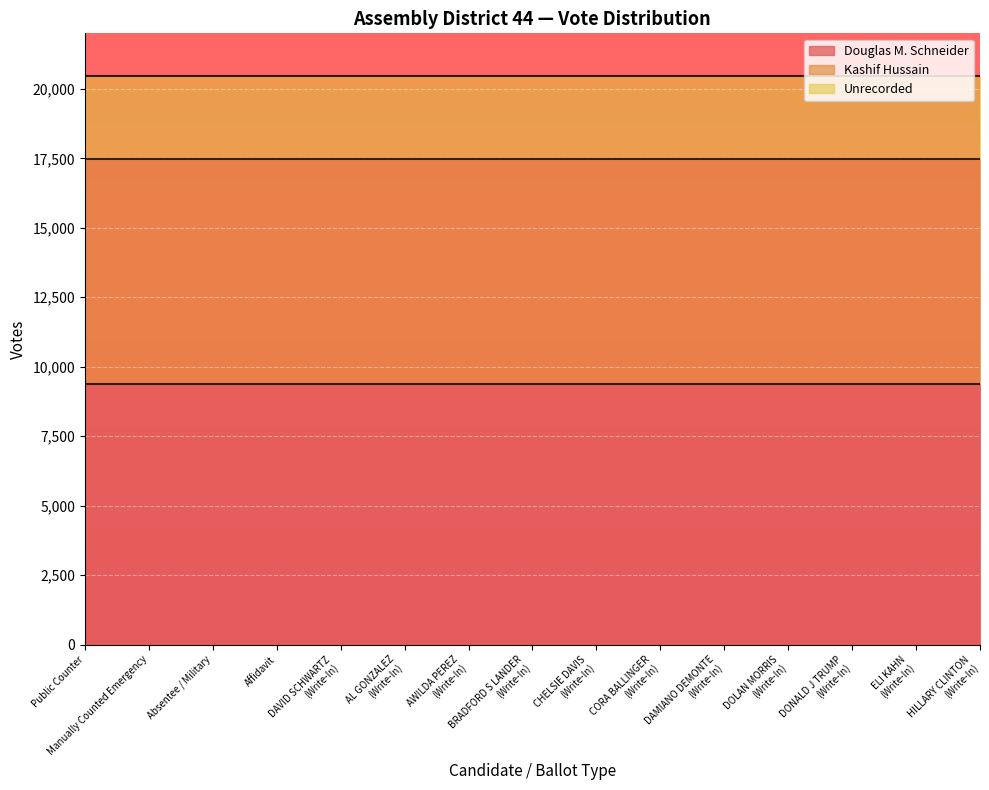

What is the average value of the Douglas M. Schneider series?

9385